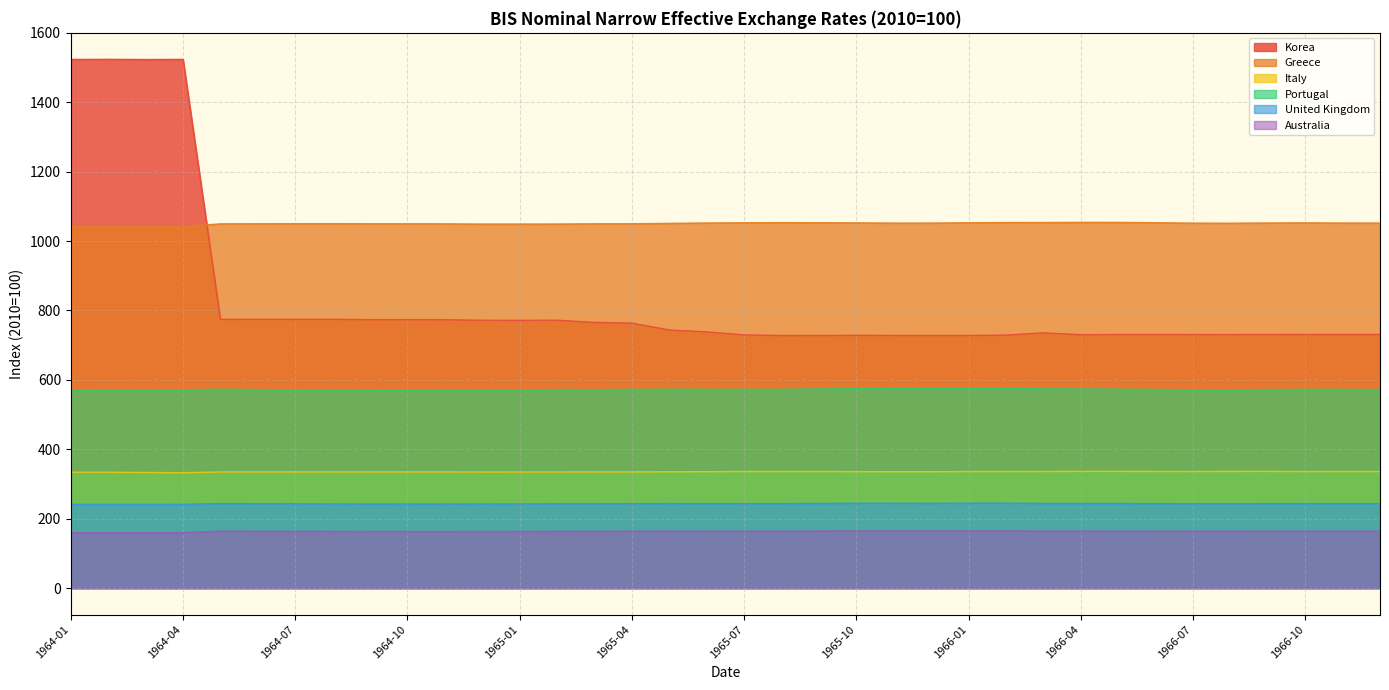

Read the Portugal value at 1965-01.

571.5